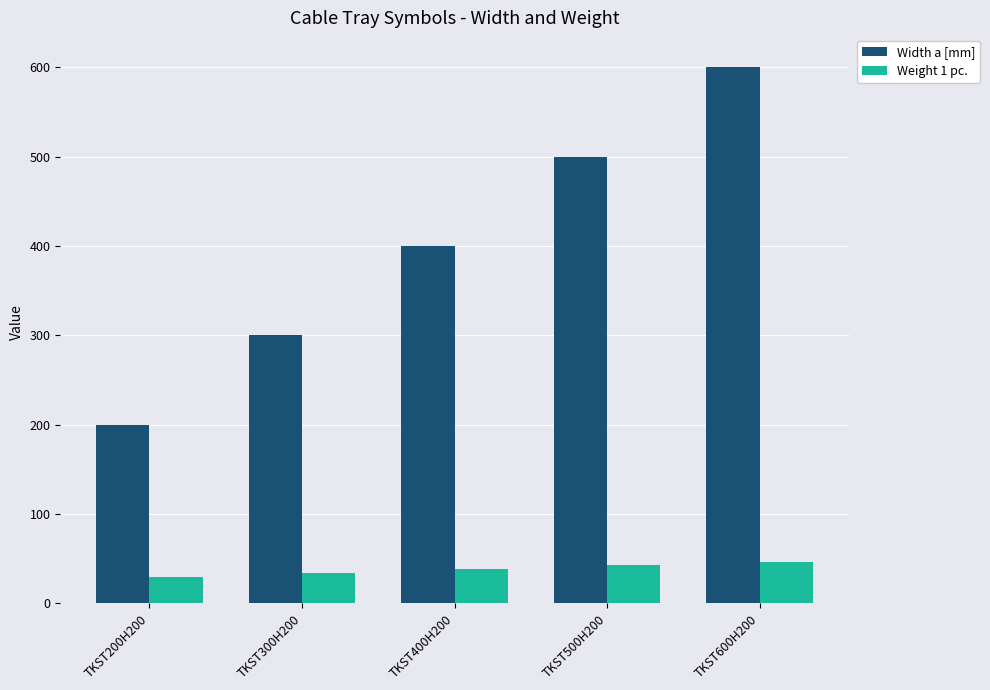

What is the sum of the Weight 1 pc. values at TKST500H200 and TKST200H200?

72.8